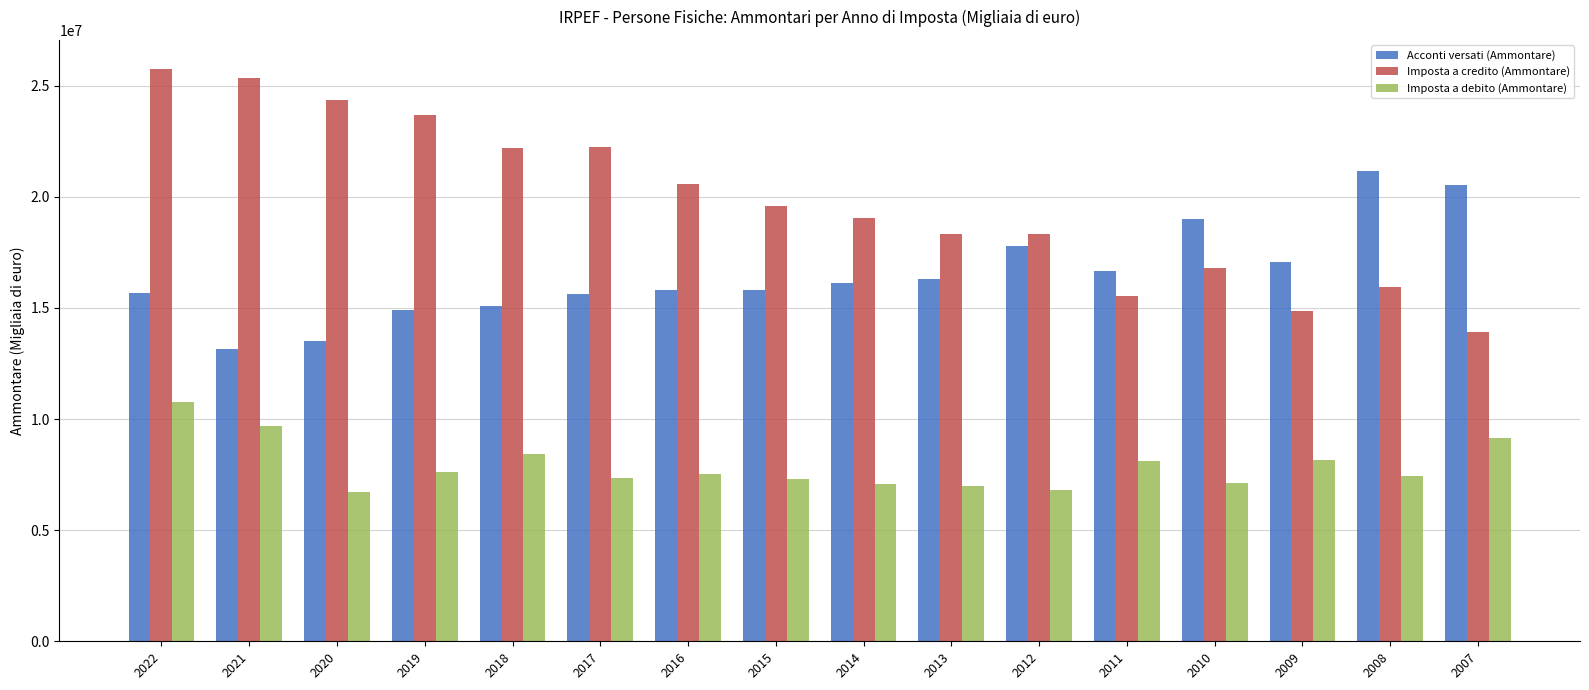

What is the spread (max minus min) of values at 2009?

8877231.0